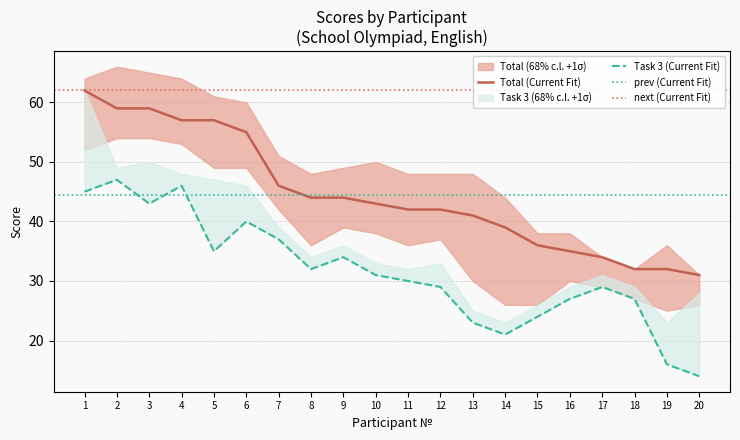

Which has a higher value, 4 or 16?

4